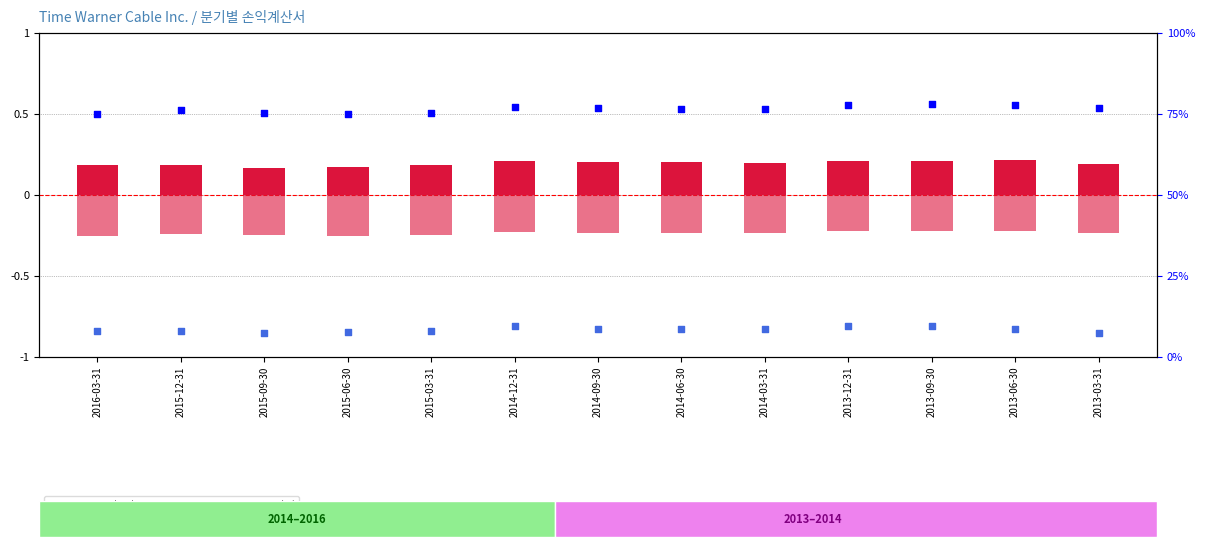

What are all the series names shown in the legend?

영업이익, 프로그래밍 및 콘텐츠, 매출 총이익 (%), 순수입 (%)